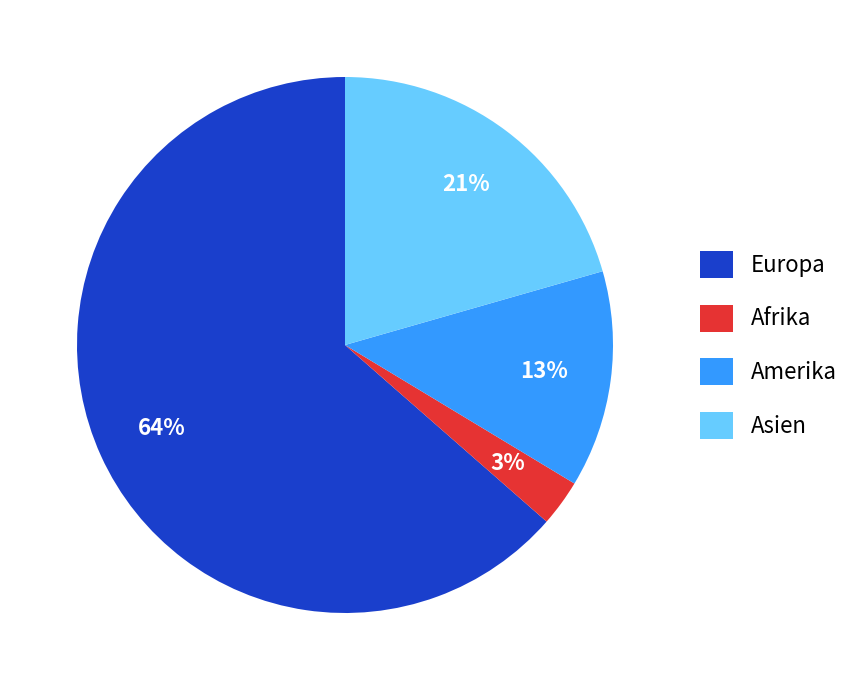

Which category has the smallest portion of the pie?

Afrika